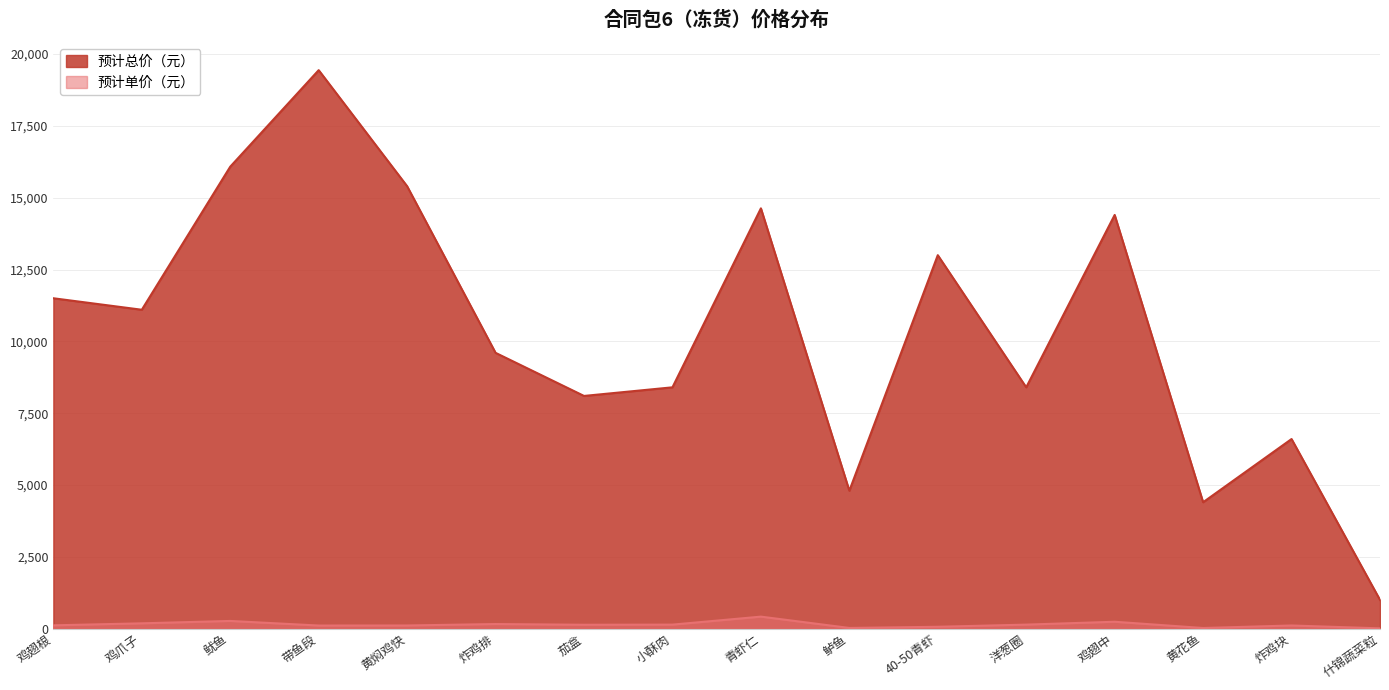

What is the label of the 10th point from the left?

鲈鱼